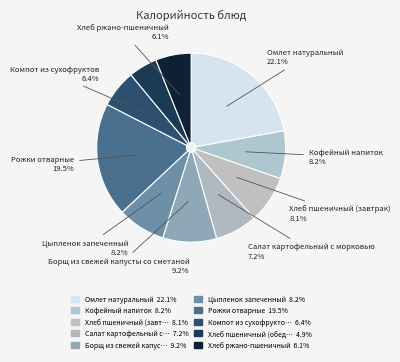

Which category has the biggest portion of the pie?

Омлет натуральный